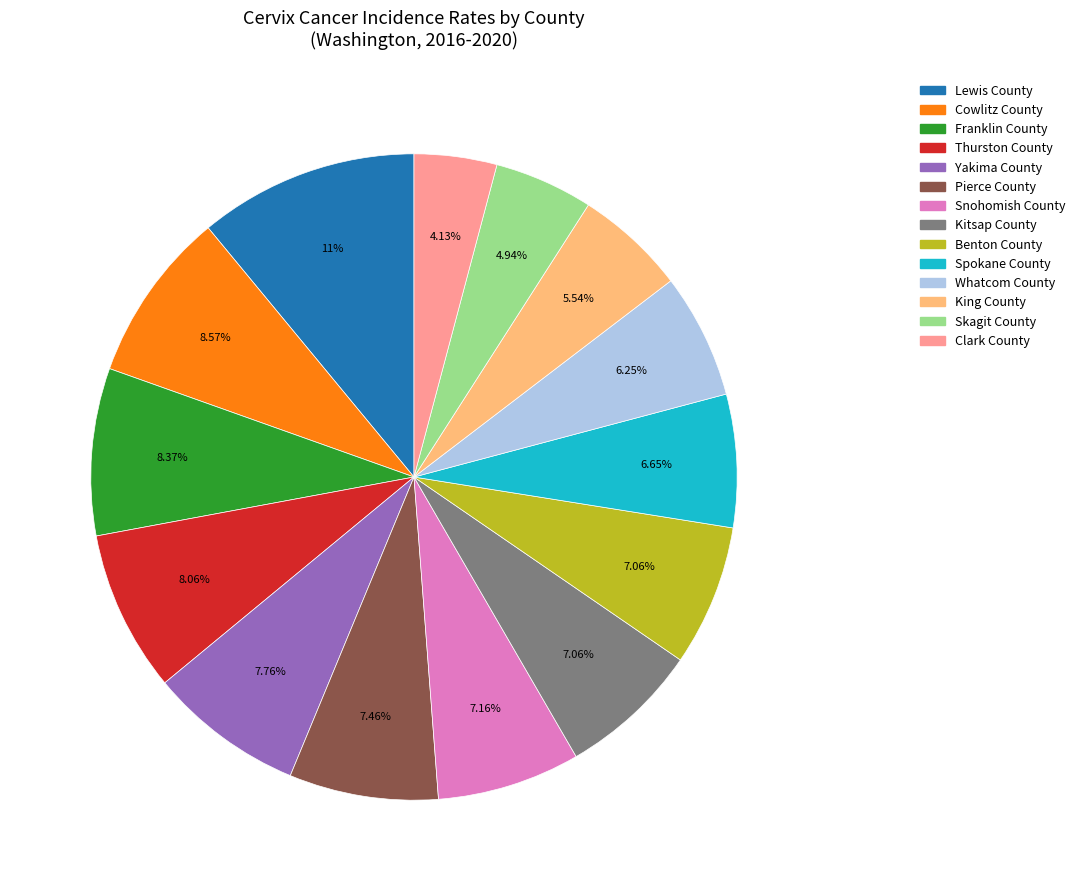

What percentage is the Benton County slice, to the nearest percent?

7%